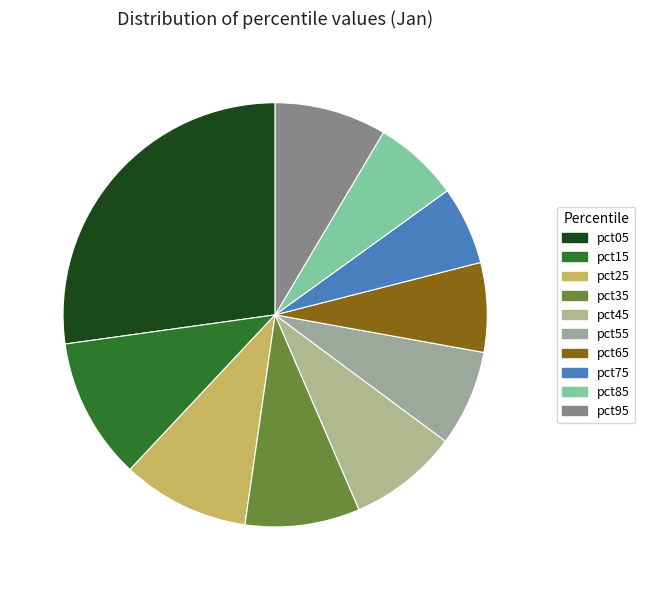

Combined, what portion of the pie is pct65 and pct15?

17.6%